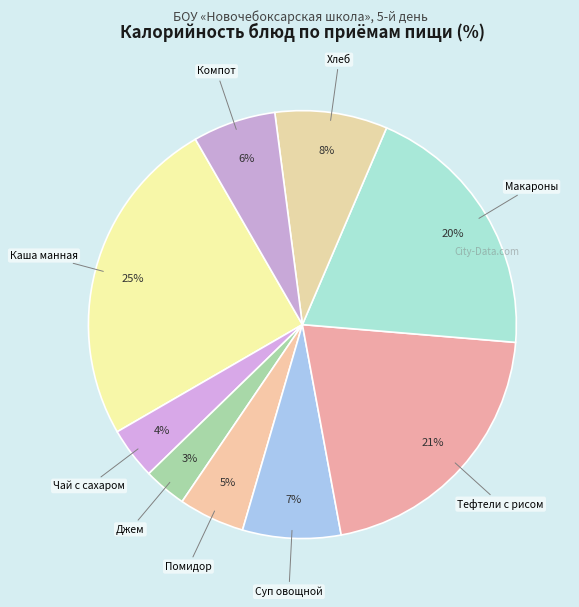

Count the number of slices in the pie.

9